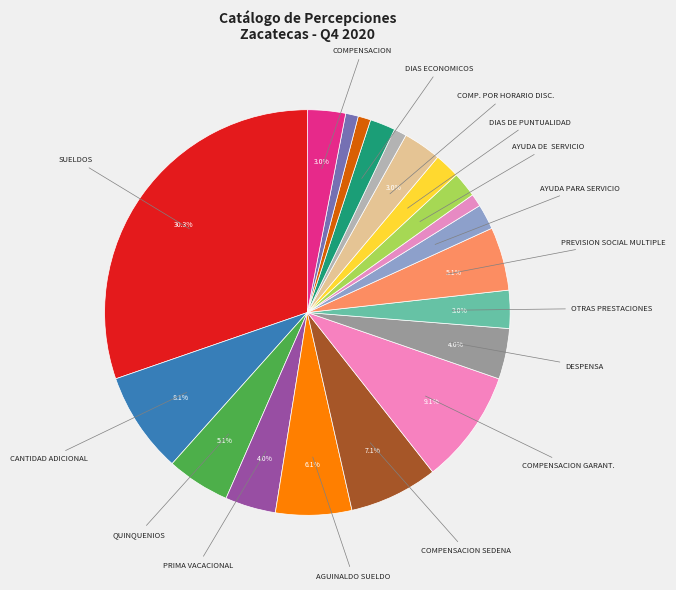

How many slices are in this pie chart?

20